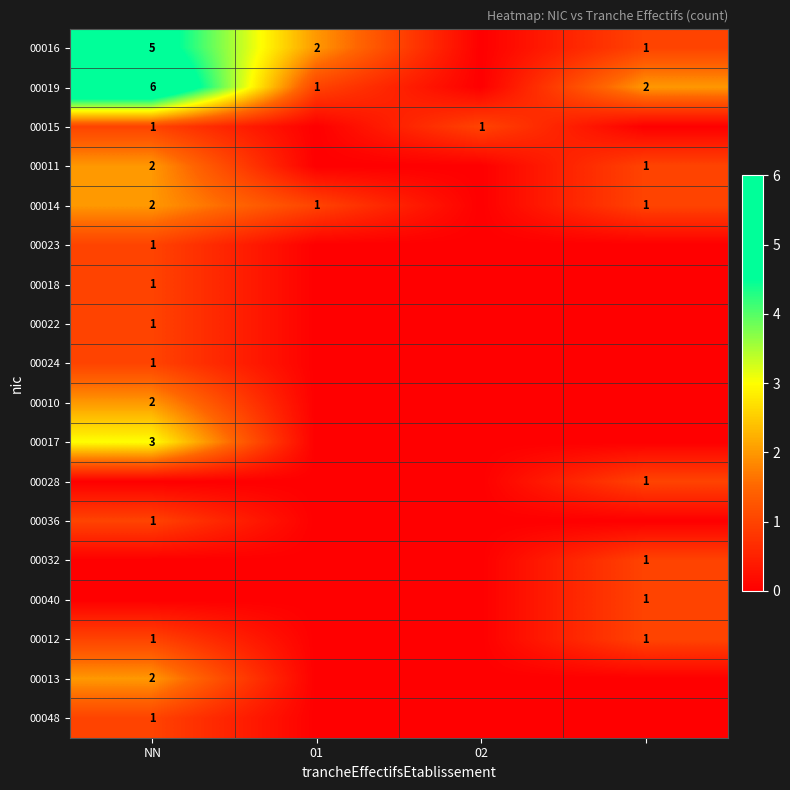

At which category does the chart reach its minimum across all series?

02